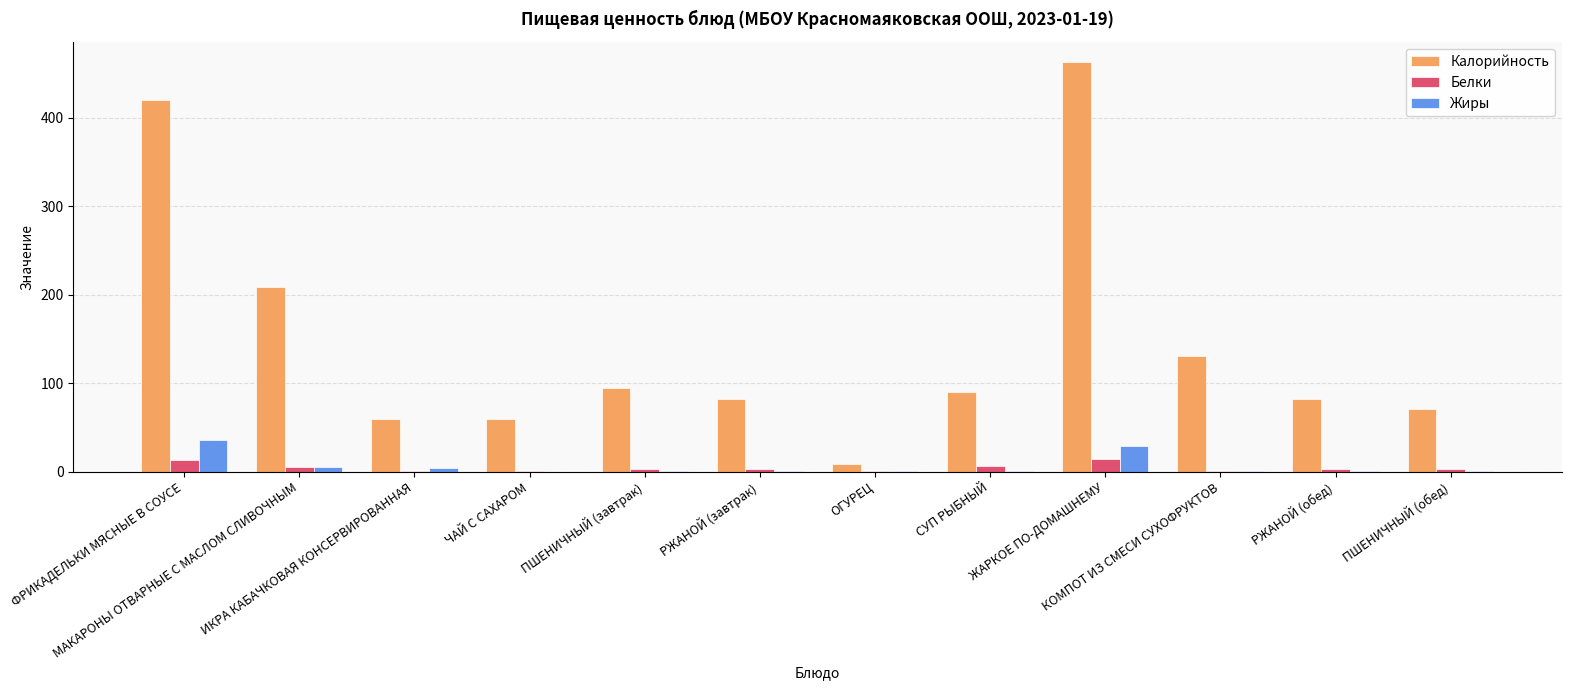

What is the greatest value displayed?

462.5